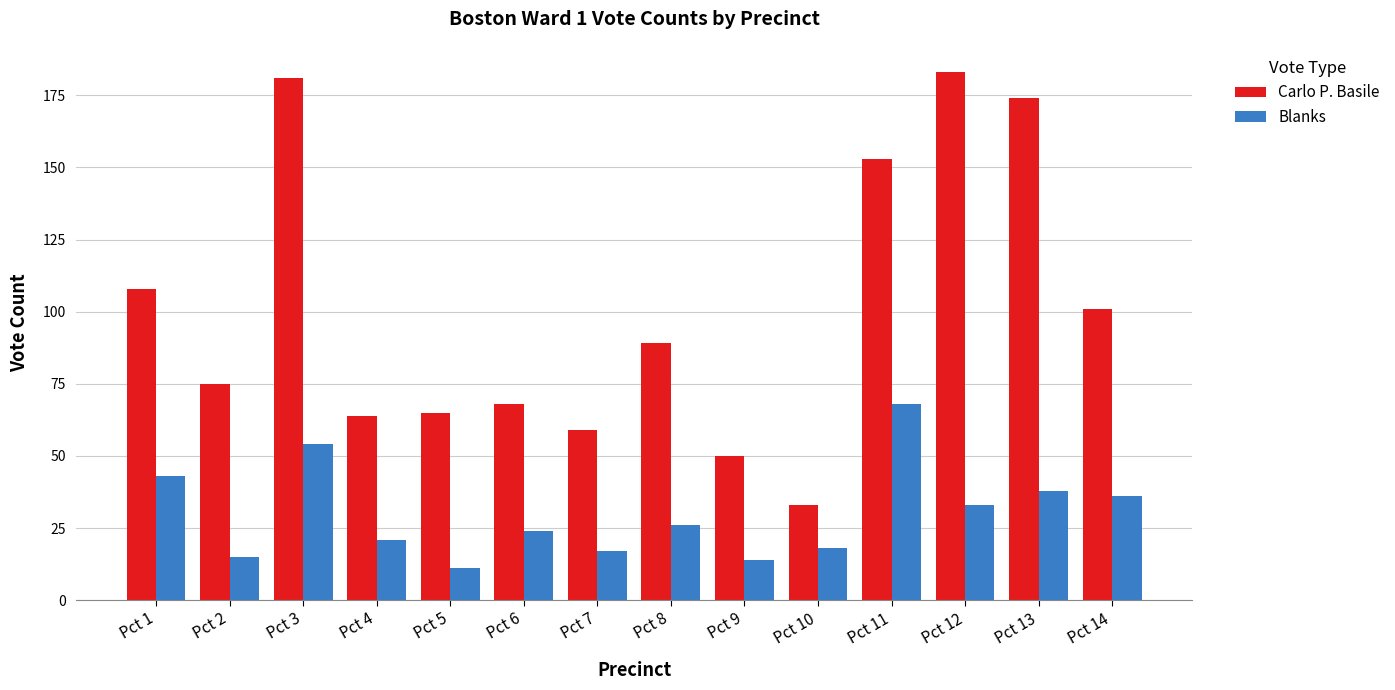

At which label is Blanks closest to 39?

Pct 13